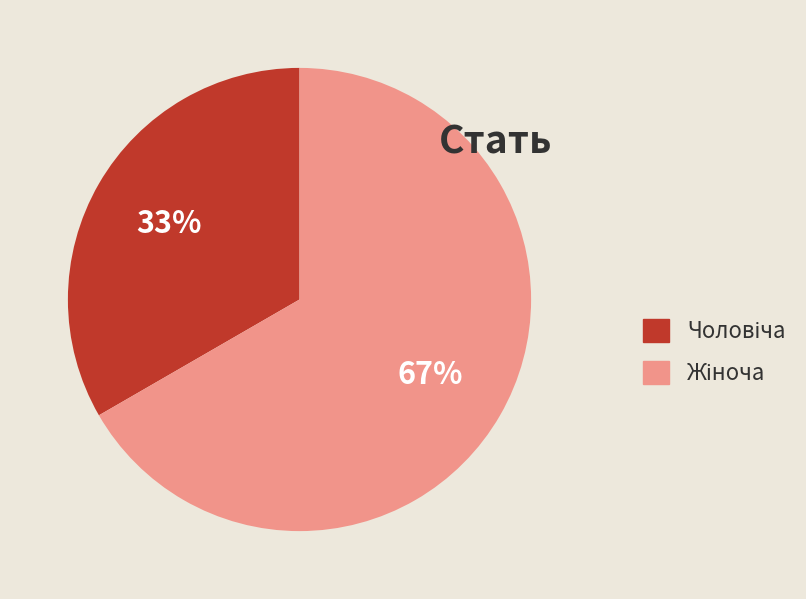

To the nearest percent, what is the average slice percentage?

50%